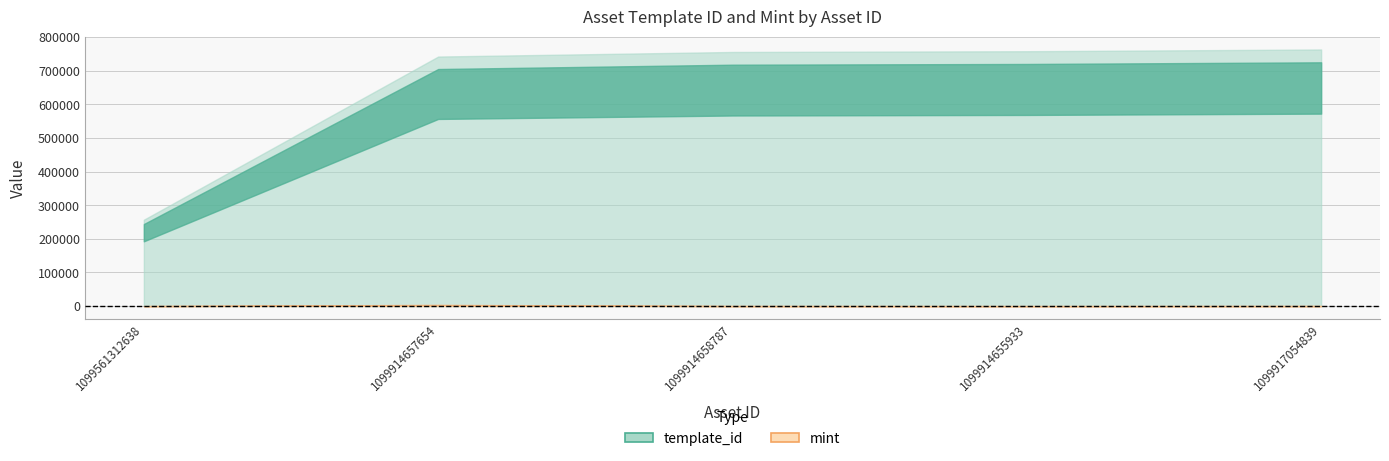

Reading right to left, what are all the values shown in this chart?

template_id: 1099917054839=763349	1099914655933=758151	1099914658787=755903	1099914657654=742319	1099561312638=256986
mint: 1099917054839=272	1099914655933=31	1099914658787=223	1099914657654=3953	1099561312638=26